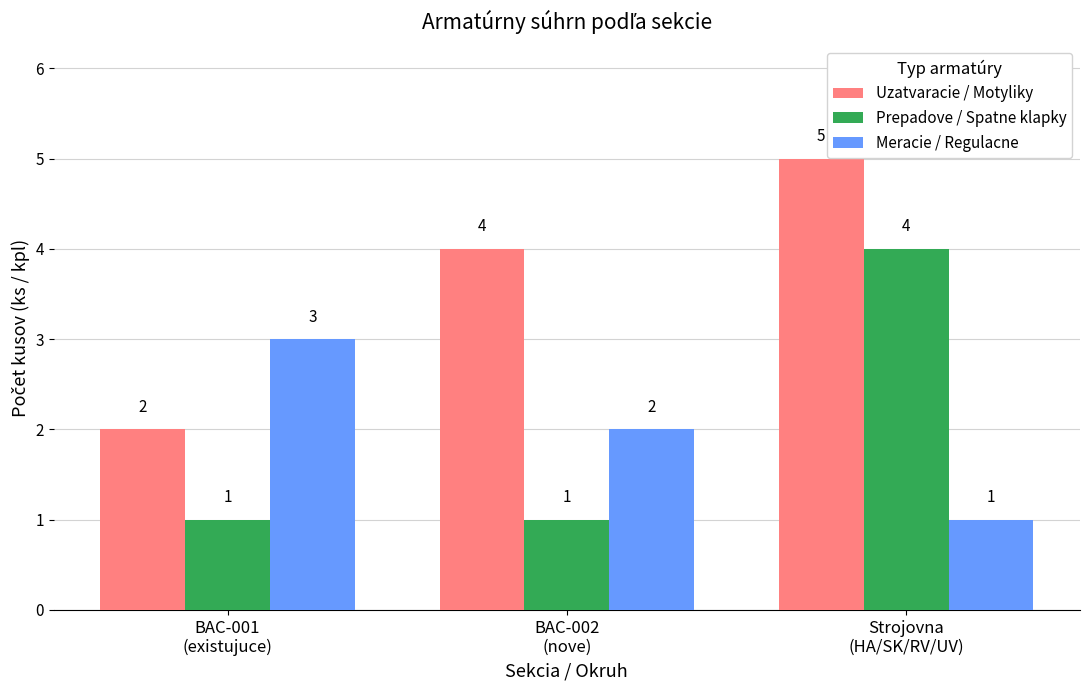

How many bars are there in total?

9